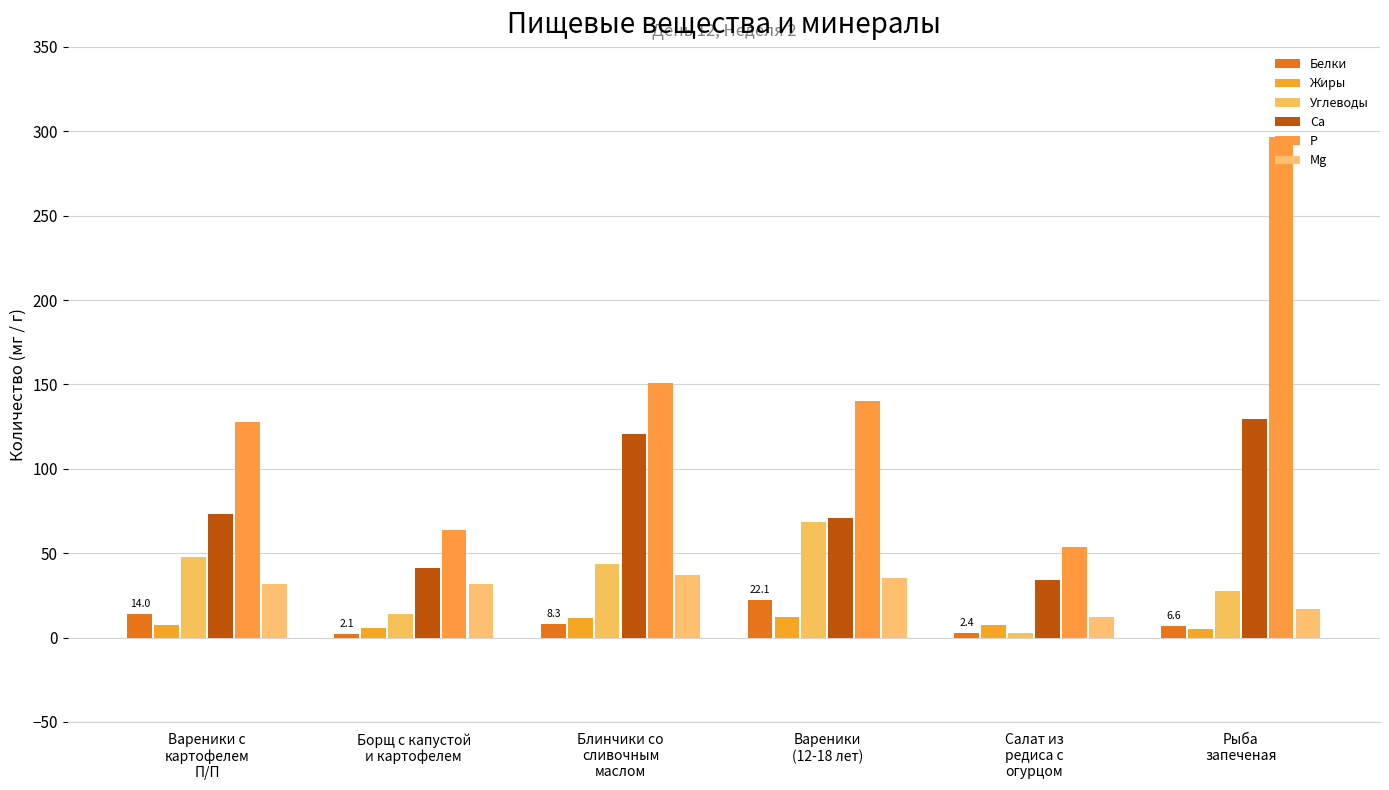

How many distinct data groups are displayed?

6